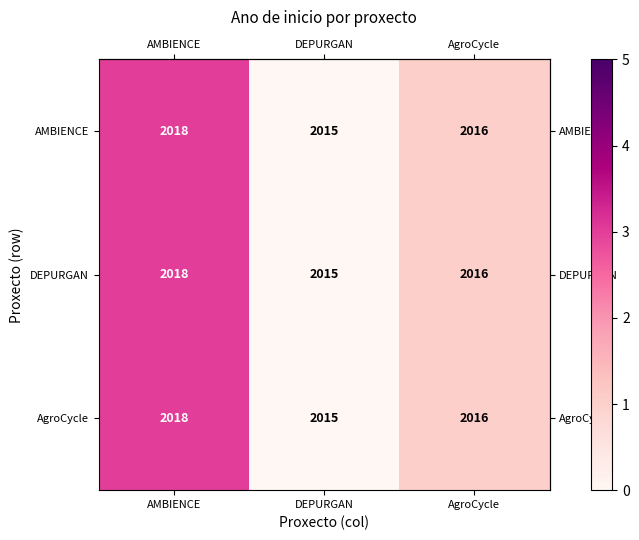

The value of DEPURGAN at AMBIENCE is 2018. True or false?

True